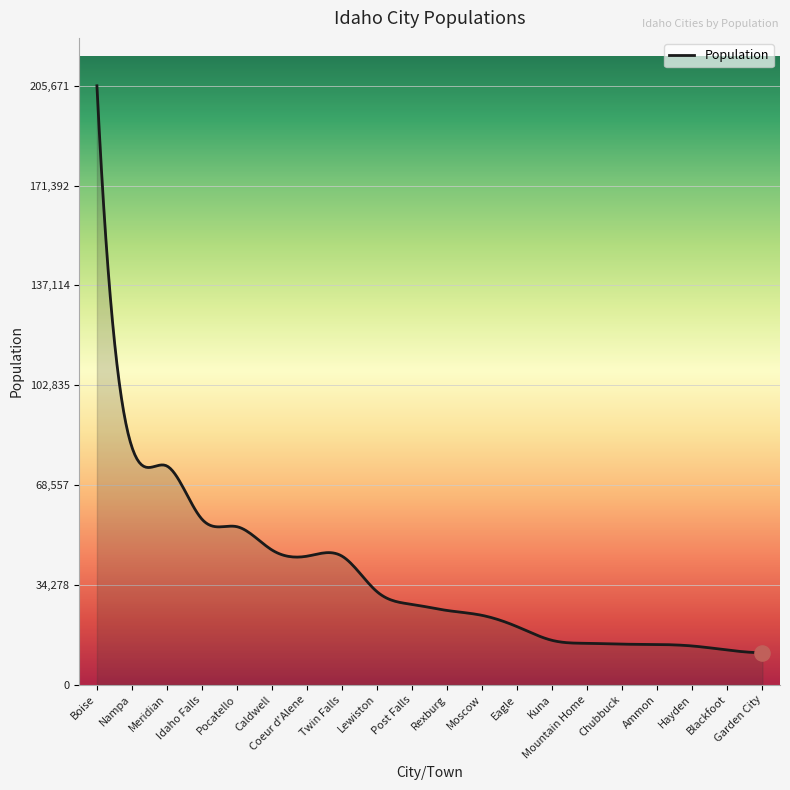

What is the greatest value displayed?

205671.0